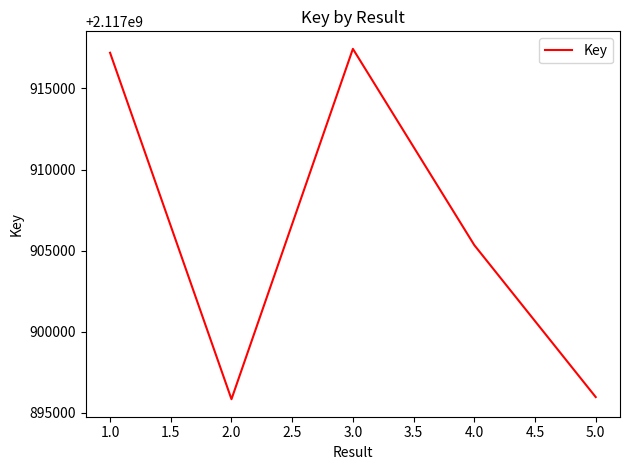

Between 3.0 and 4.0, which is larger?

3.0